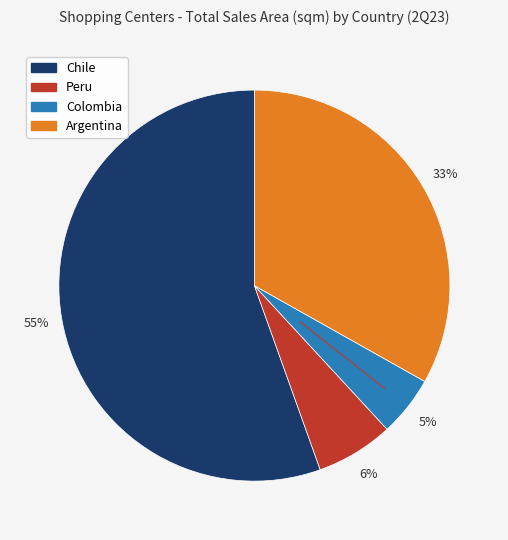

What is the majority slice?

Chile